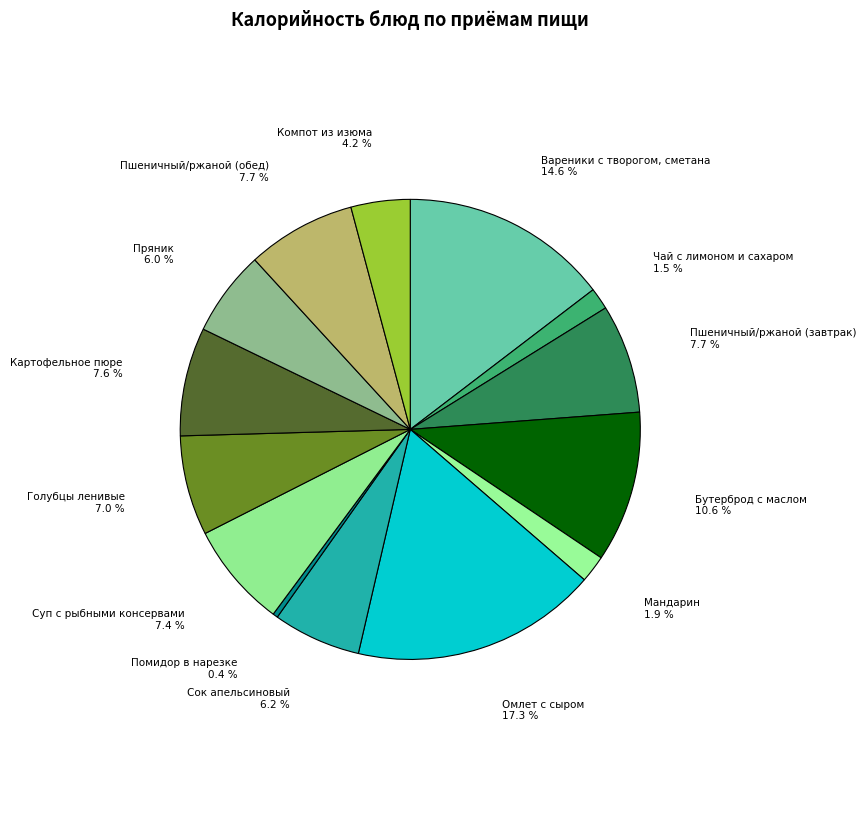

Which slice is the largest?

Омлет с сыром